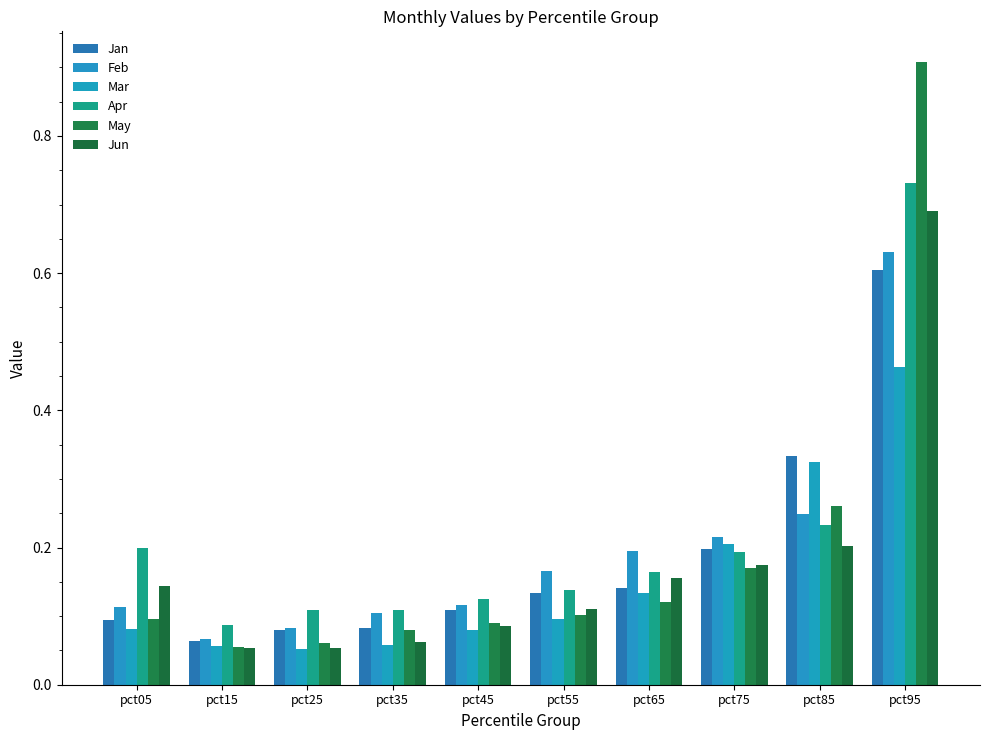

Is the value of Mar at pct85 greater than the value of Feb at pct35?

Yes